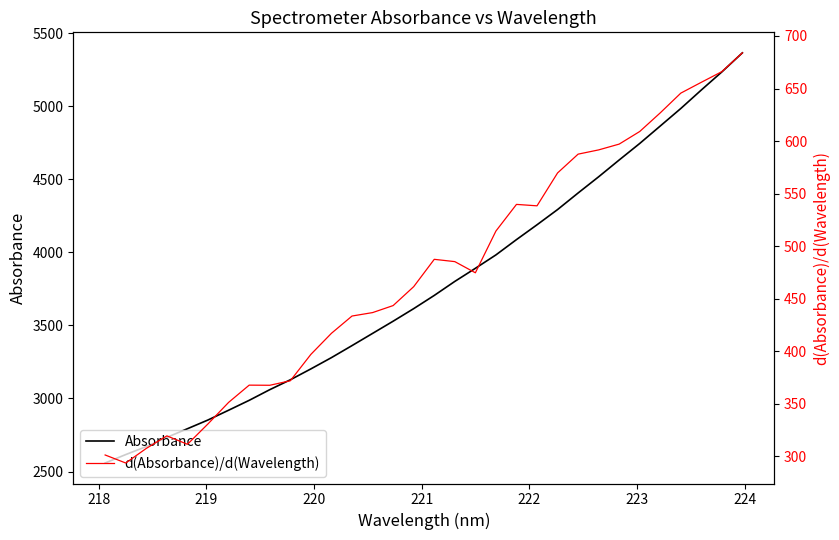

List the series in order of their overall mean, highest first.

Absorbance, d(Absorbance)/d(Wavelength)